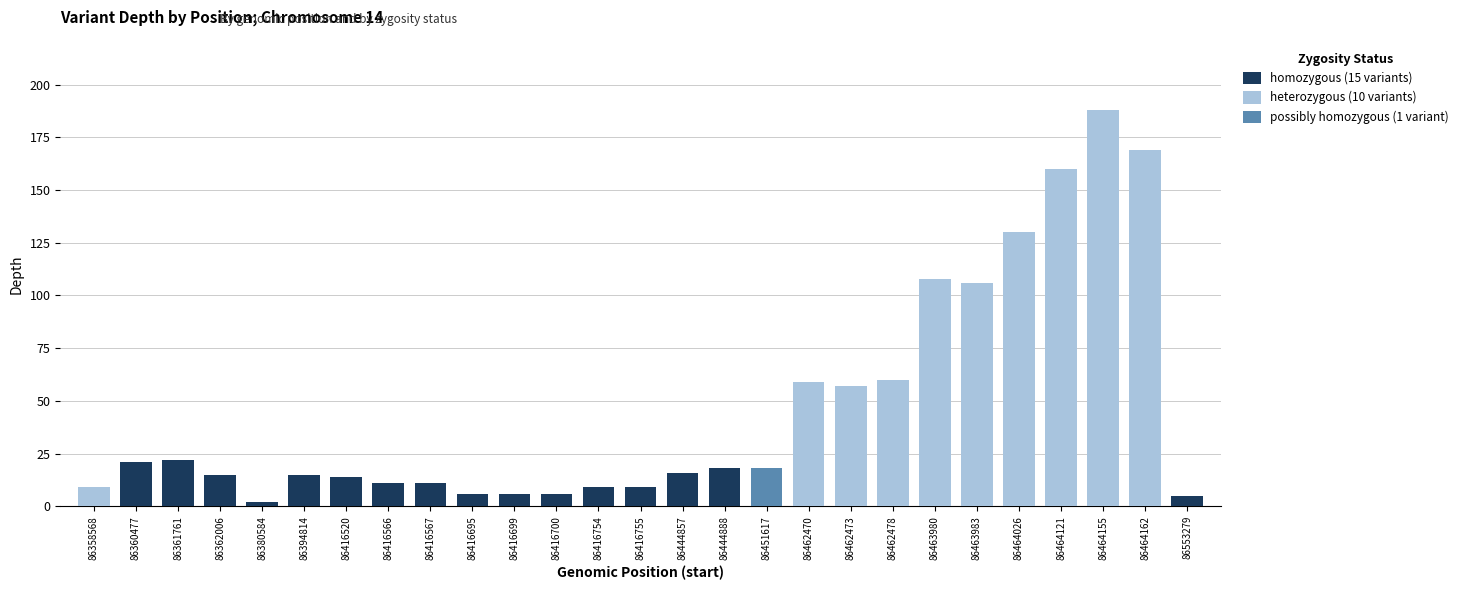

What is the greatest value displayed?

188